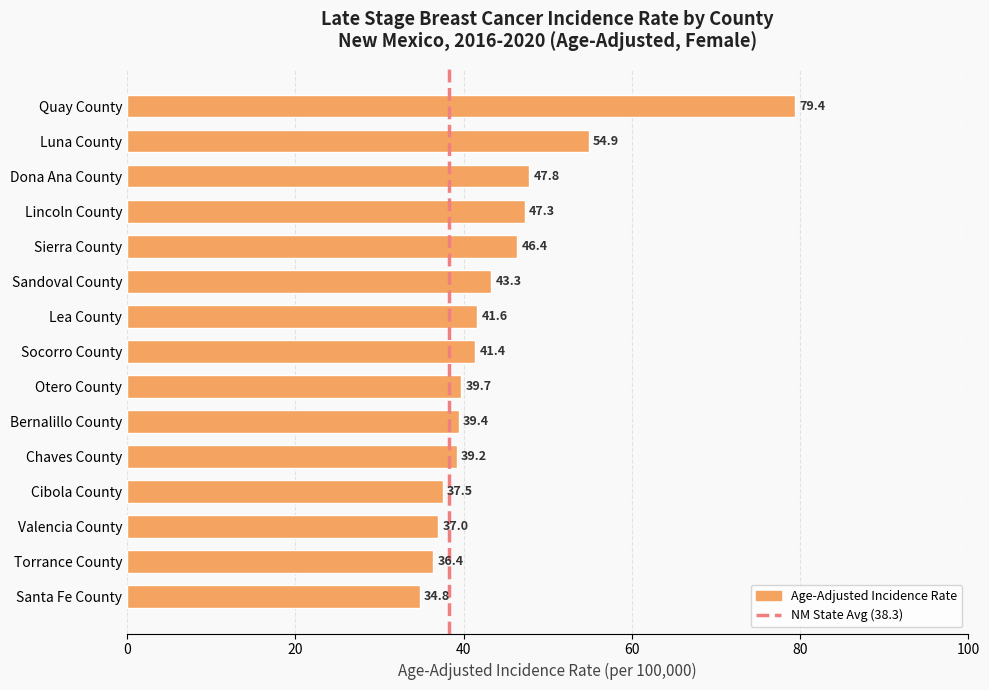

Is it true that the value at Socorro County is 41.4?

True